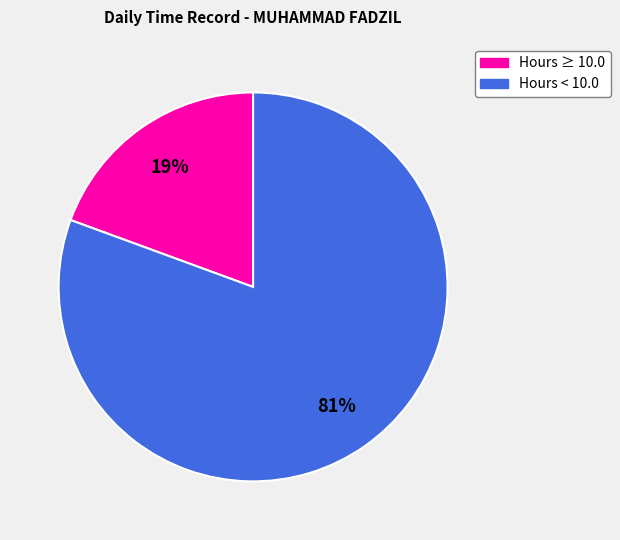

How many slices are in this pie chart?

2